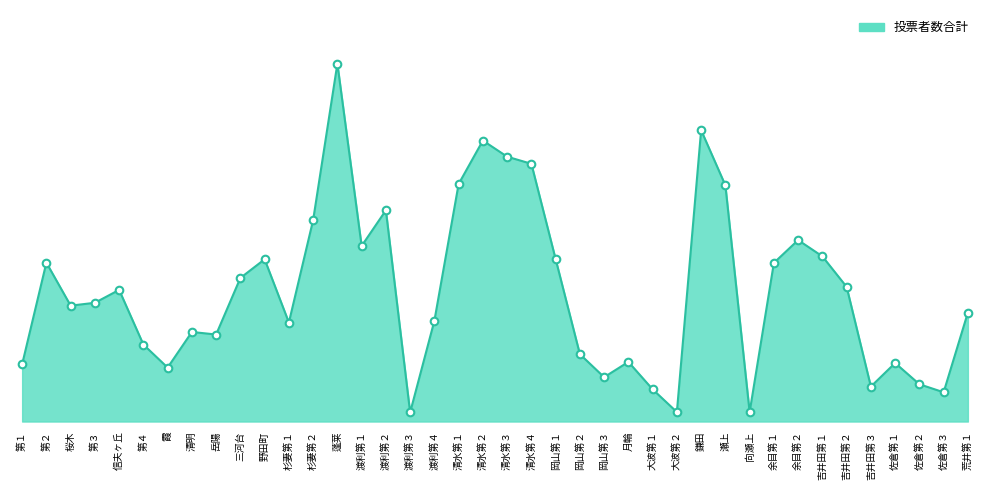

Which has a higher value, 鎌田 or 霞?

鎌田